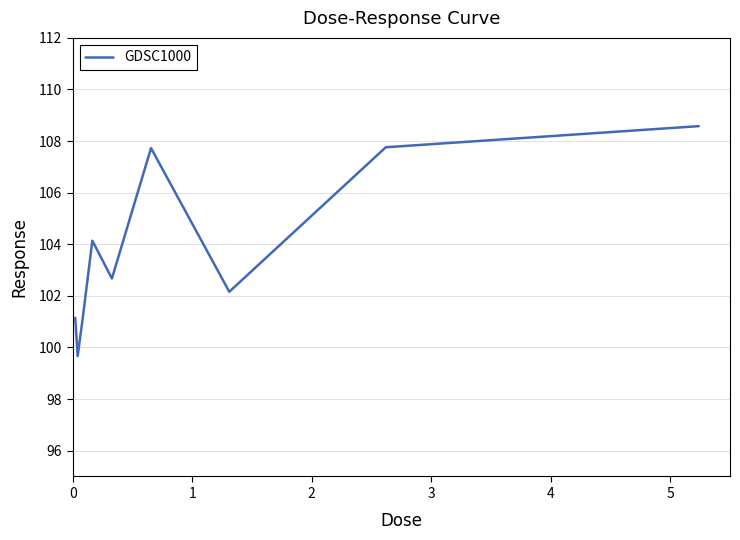

What is the minimum value shown in the chart?

99.7